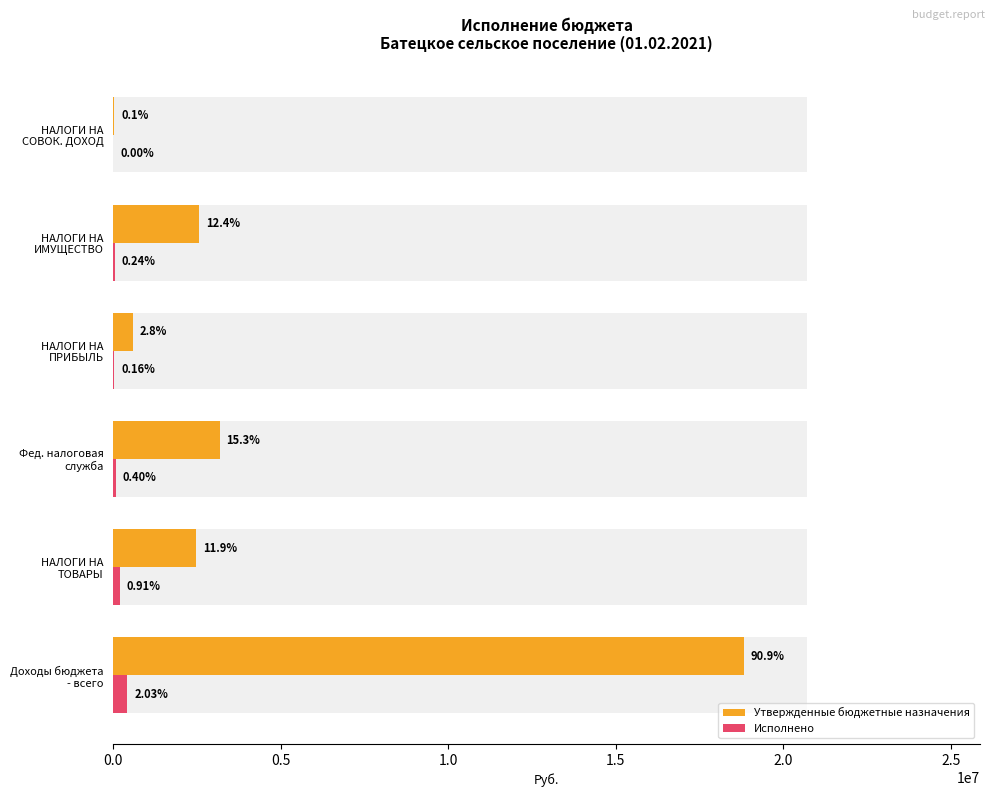

How many categories are shown in the chart?

6